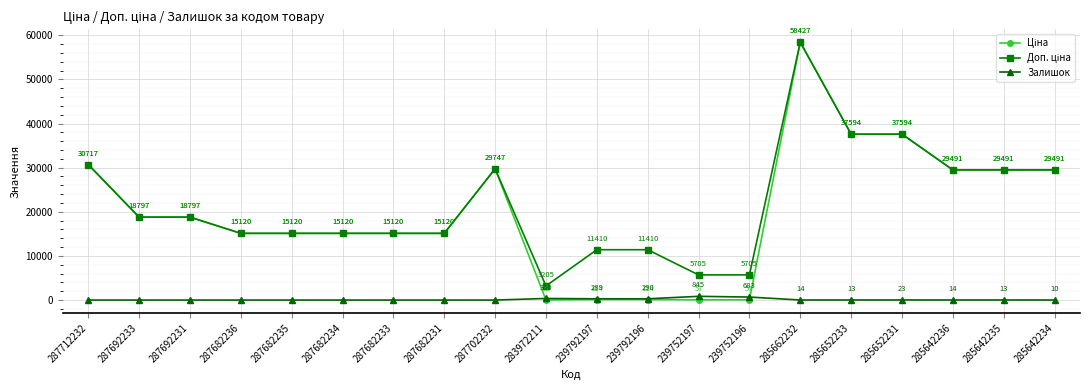

What is the difference between the Залишок values at 287682234 and 285642236?

14.0